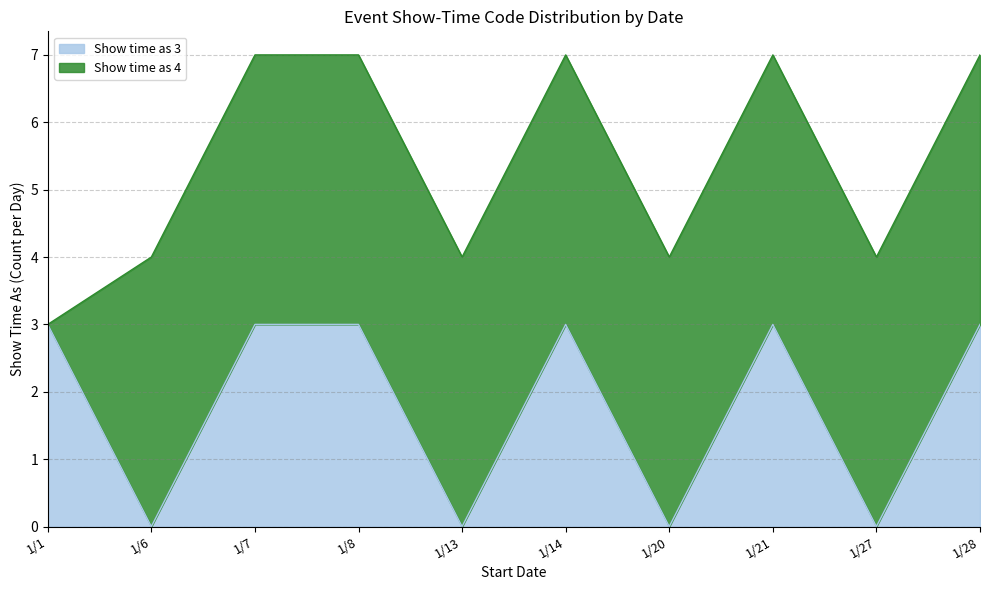

True or false: there are more than 0 points higher than both neighbors.

True